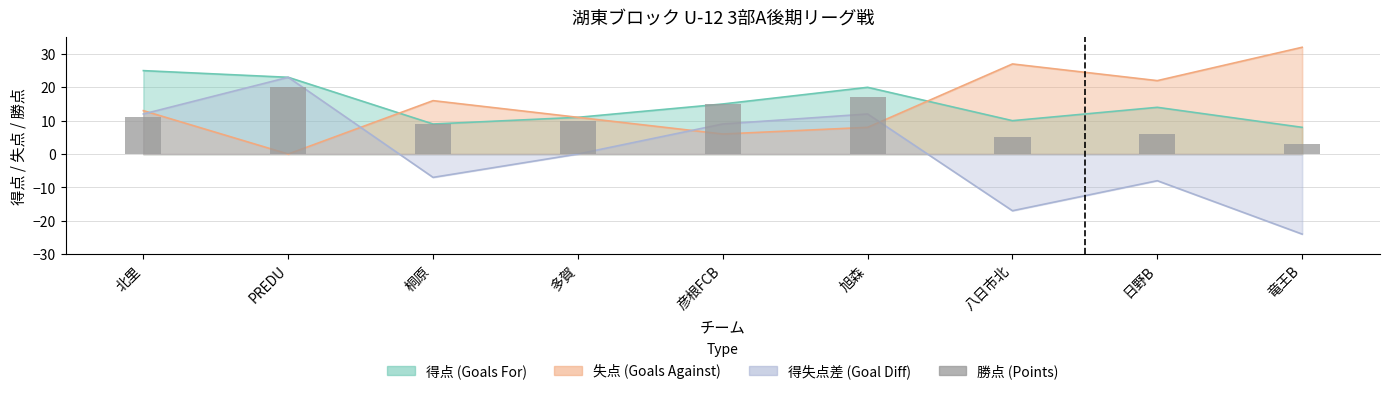

Reading left to right, what are all the values shown in this chart?

11	20	9	10	15	17	5	6	3